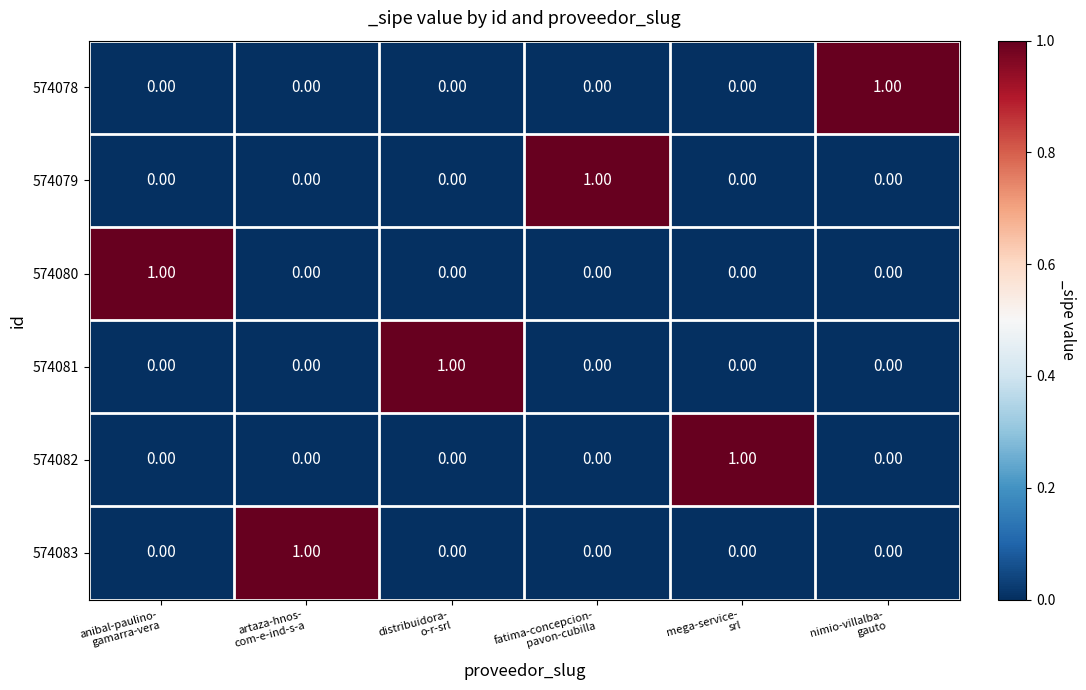

At how many categories does at least one series exceed 0?

6